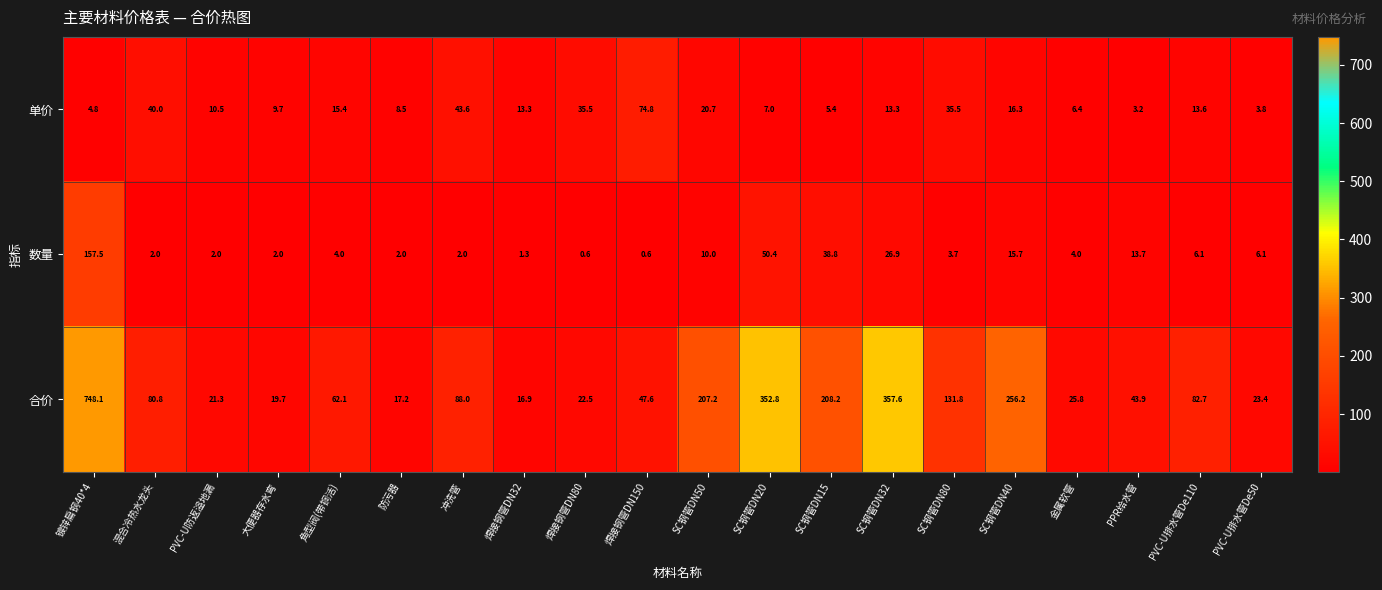

The value of 合价 at 混合冷热水龙头 is 80.8. True or false?

True